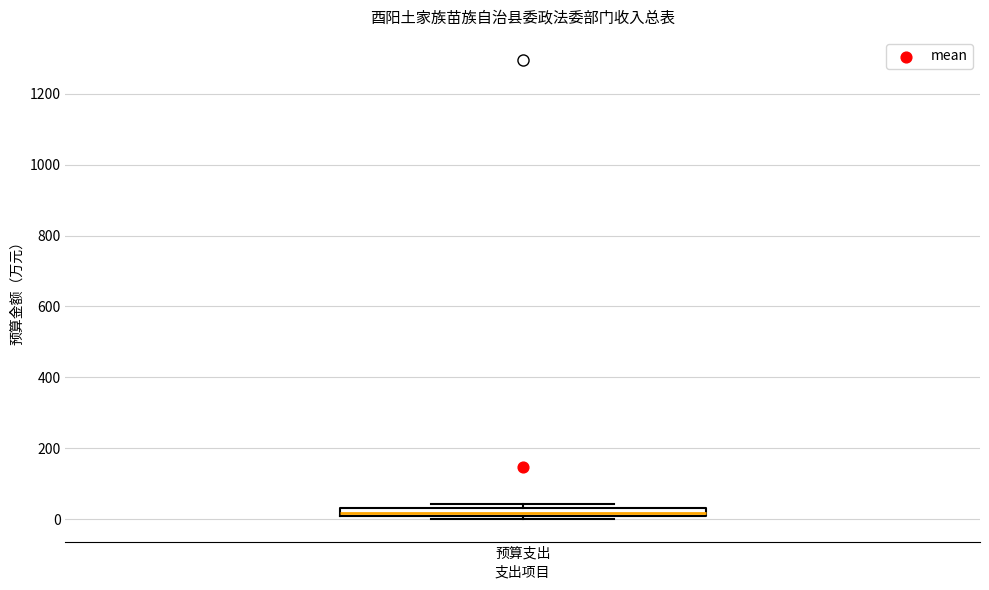

Where is the upper edge of the box for 预算支出 on the y-axis? The values are not printed on the chart, so give them approximately, as read against the axis.

40